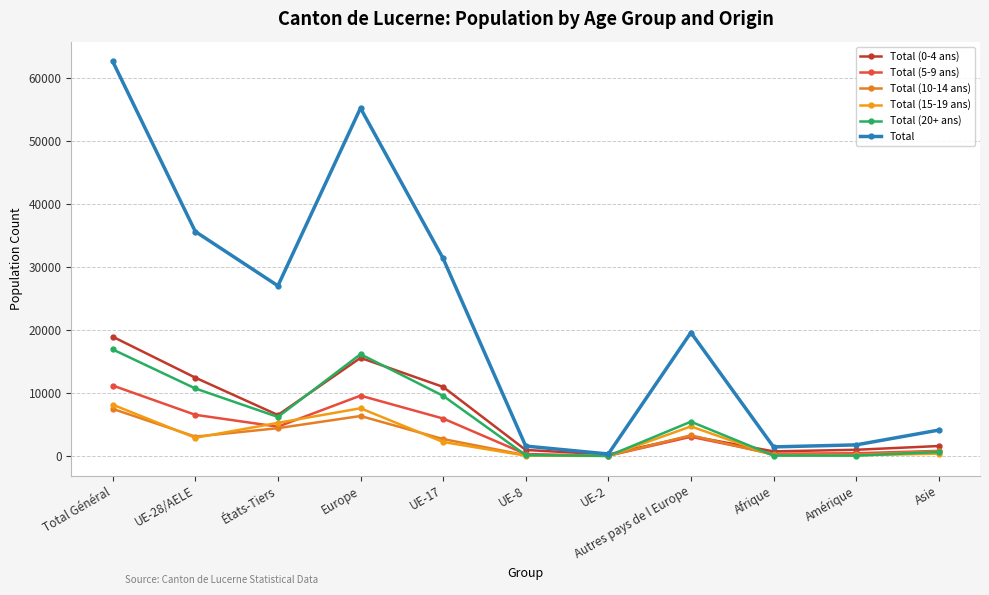

How many lines are shown in the chart?

6